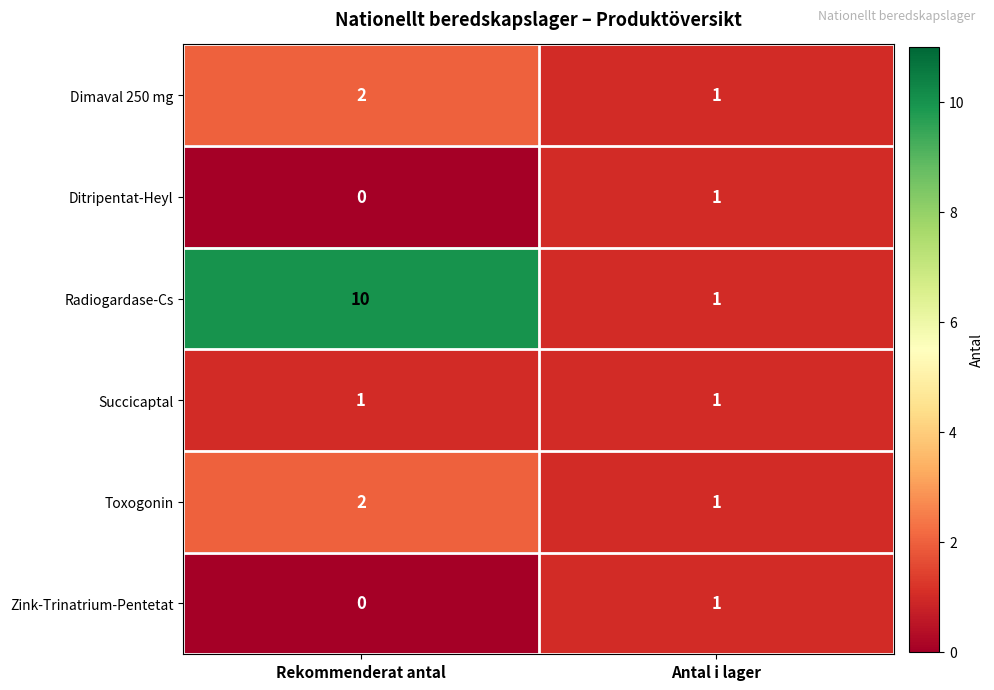

Reading left to right, list all the values displayed in this chart.

Dimaval 250 mg: Rekommenderat antal=2	Antal i lager=1
Ditripentat-Heyl: Rekommenderat antal=0	Antal i lager=1
Radiogardase-Cs: Rekommenderat antal=10	Antal i lager=1
Succicaptal: Rekommenderat antal=1	Antal i lager=1
Toxogonin: Rekommenderat antal=2	Antal i lager=1
Zink-Trinatrium-Pentetat: Rekommenderat antal=0	Antal i lager=1